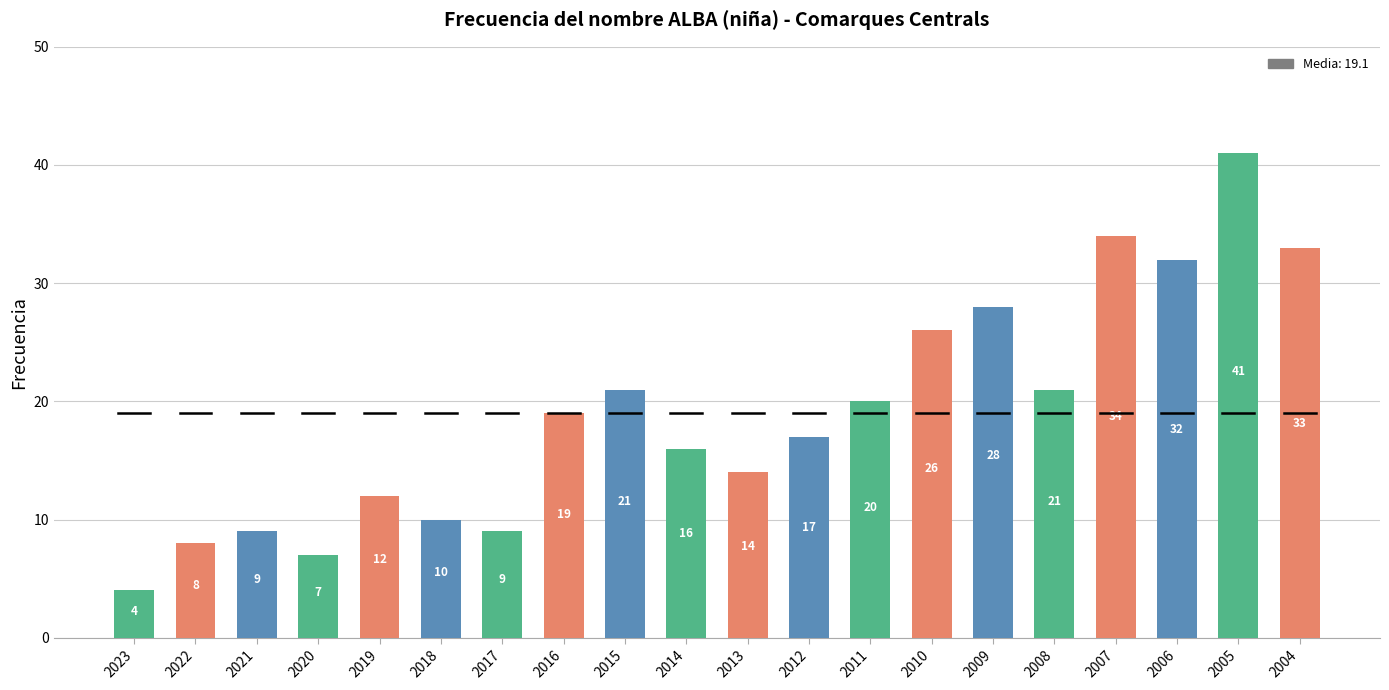

Are the bars grouped side by side (vs. stacked)?

No